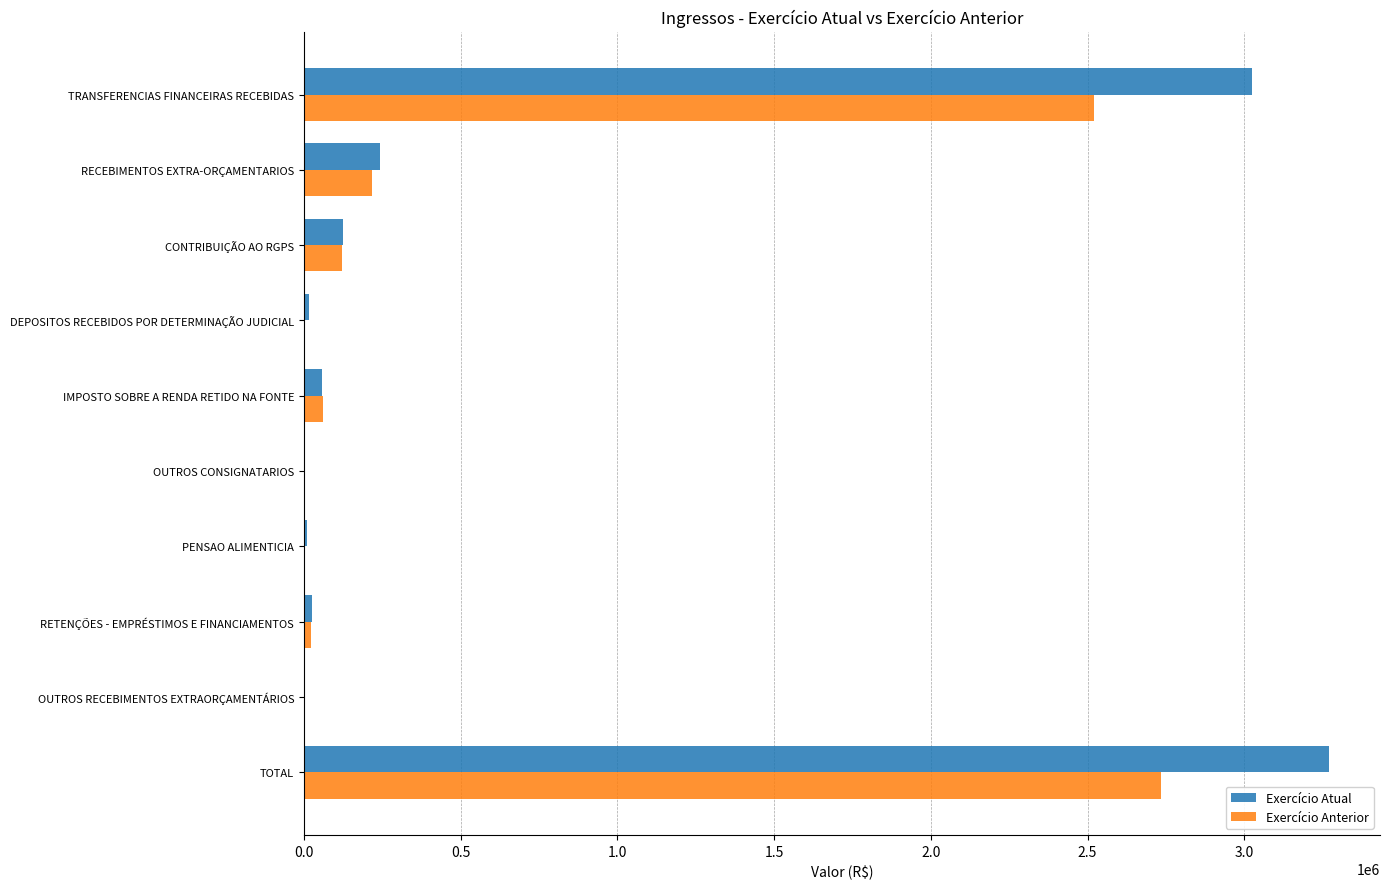

Is the value of Exercício Anterior at CONTRIBUIÇÃO AO RGPS greater than the value of Exercício Atual at OUTROS CONSIGNATARIOS?

Yes